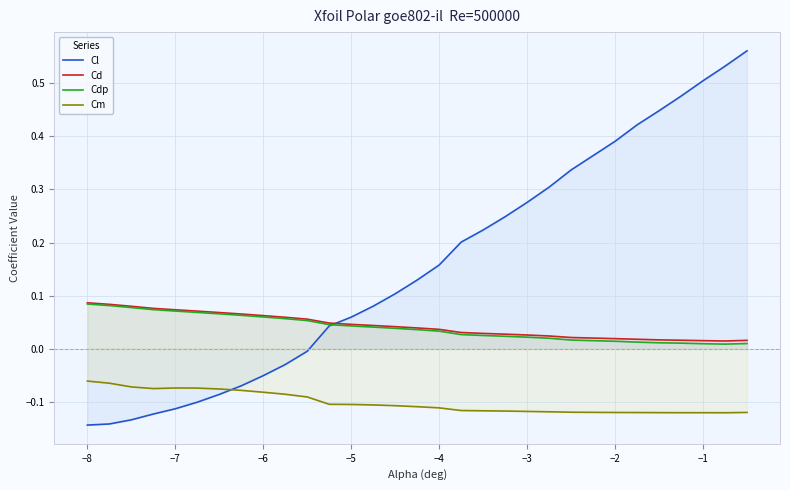

What are all the series names shown in the legend?

Cl, Cd, Cdp, Cm